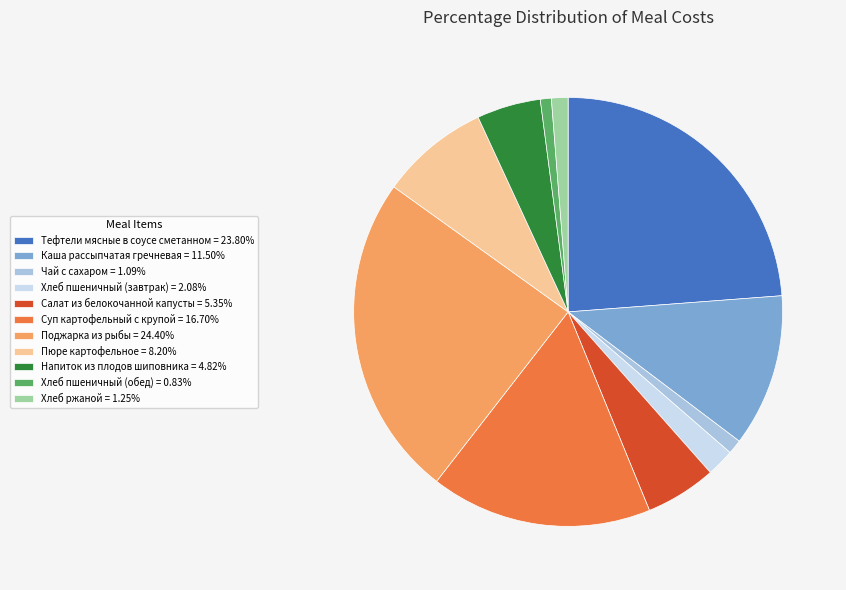

Between Хлеб пшеничный (обед) and Напиток из плодов шиповника, which is larger?

Напиток из плодов шиповника